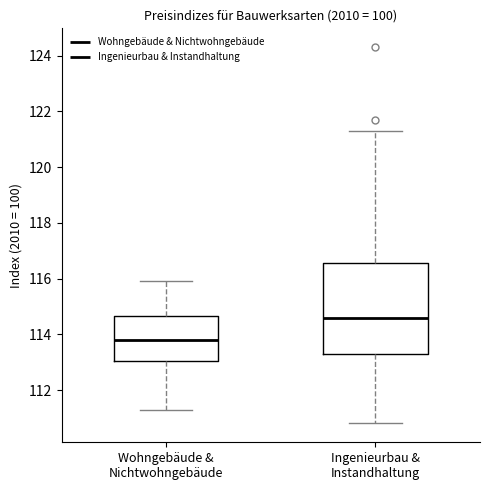

Reading left to right, transcribe this box plot: for each box, give where its median line is, the range the box spans, and where its two whiskers end, as read against the y-axis. The values are not printed on the chart, so give them approximately, as read against the axis.

Wohngebäude & Nichtwohngebäude: median 113.8, box 113.0 to 114.6, whiskers 111.4 to 116.0
Ingenieurbau & Instandhaltung: median 114.6, box 113.4 to 116.6, whiskers 110.8 to 121.4